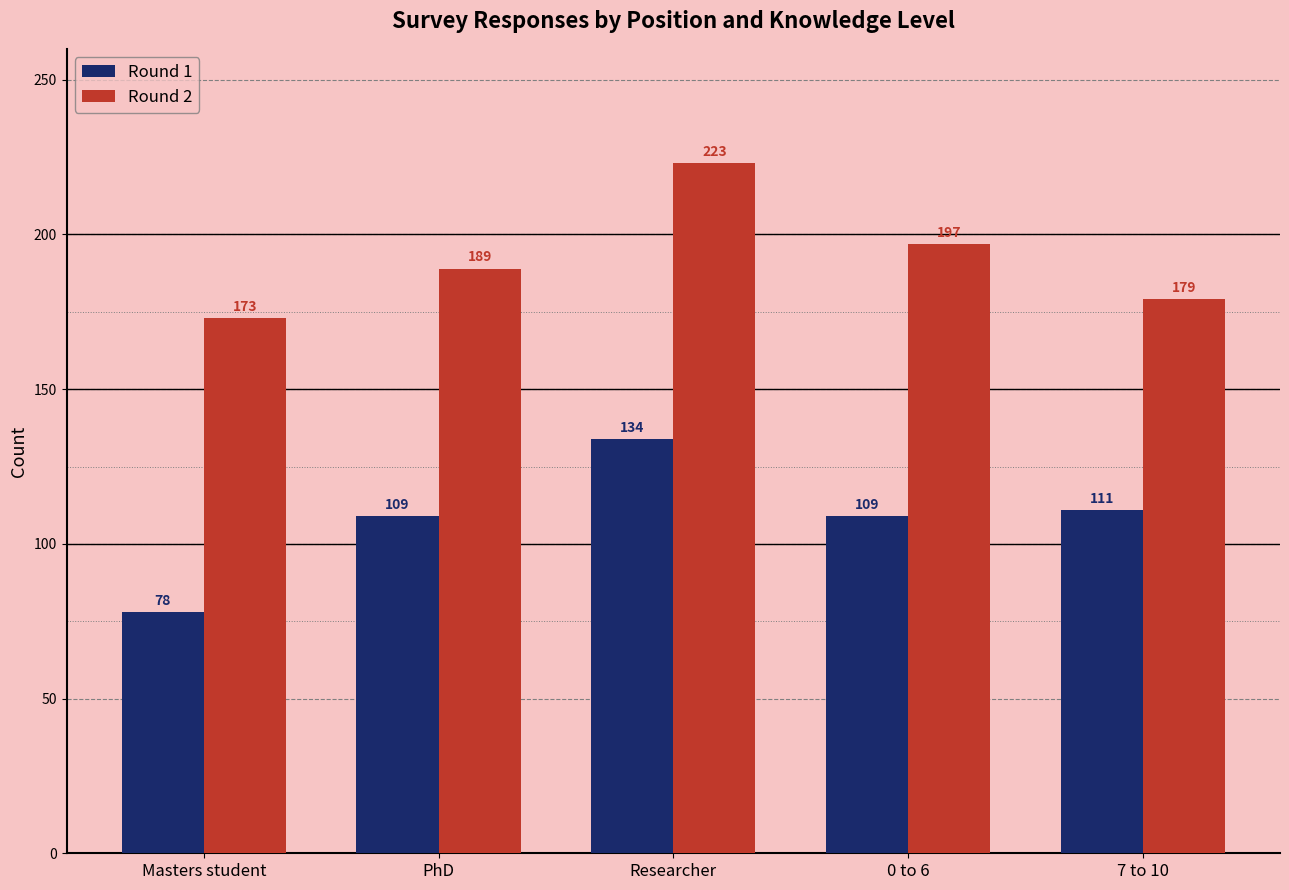

Where is Round 2 nearest to the value 198?

0 to 6